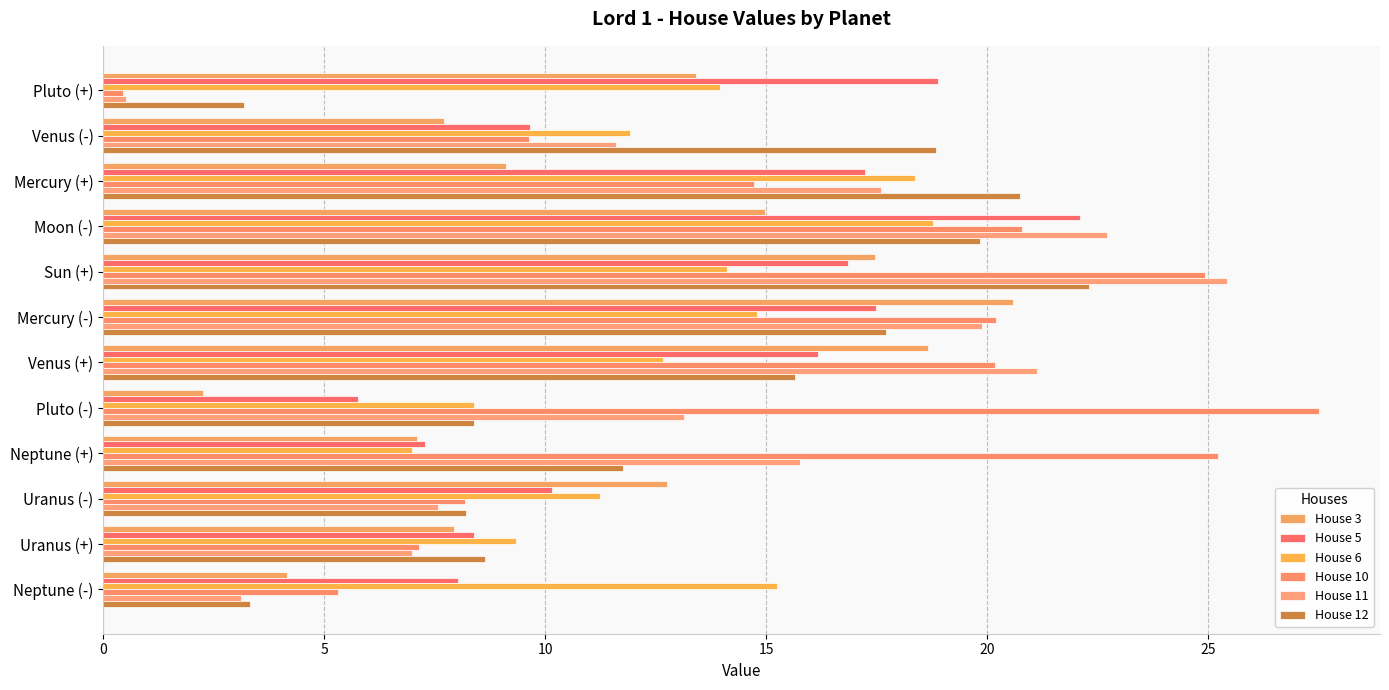

How many values in the House 6 series are below 13?

6